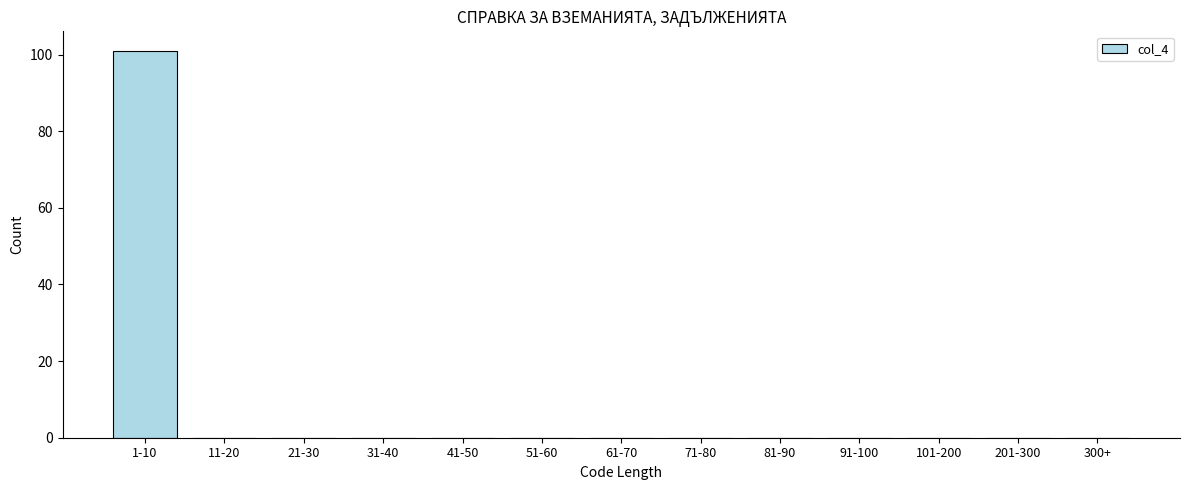

Reading right to left, list all the values displayed in this chart.

300+=0	201-300=0	101-200=0	91-100=0	81-90=0	71-80=0	61-70=0	51-60=0	41-50=0	31-40=0	21-30=0	11-20=0	1-10=101